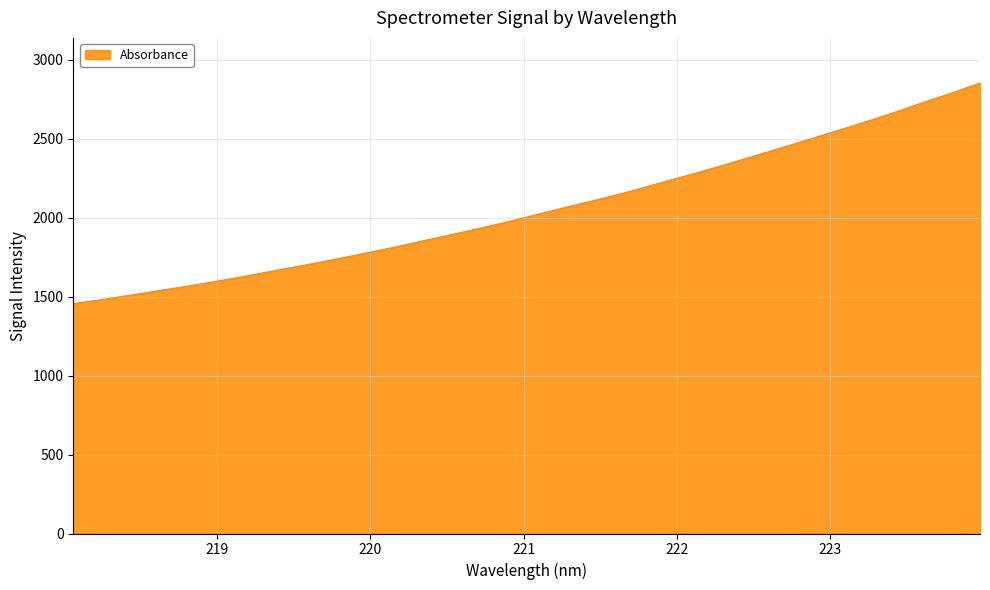

What is the greatest value displayed?

2852.5